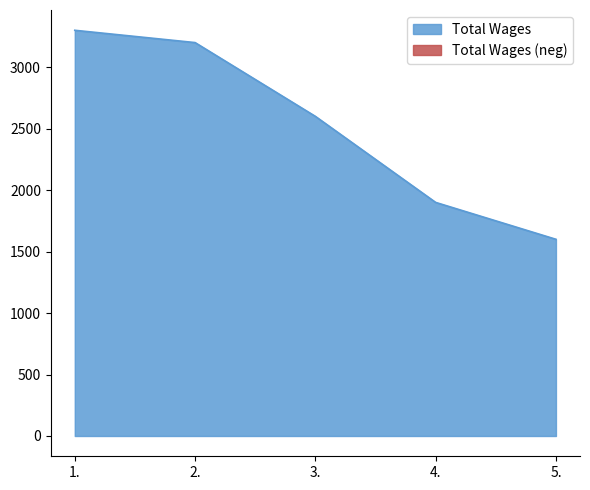

Reading right to left, extract all data points from this chart.

5.=1600	4.=1900	3.=2600	2.=3200	1.=3300